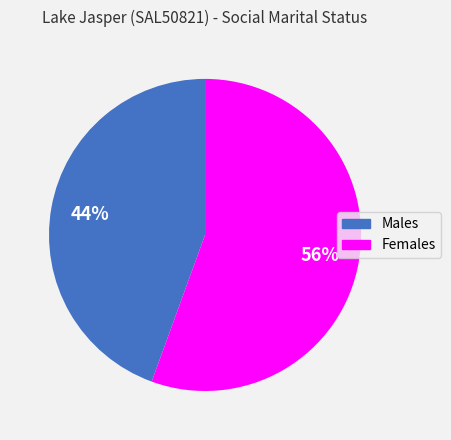

Is there any slice that represents more than half of the pie?

Yes